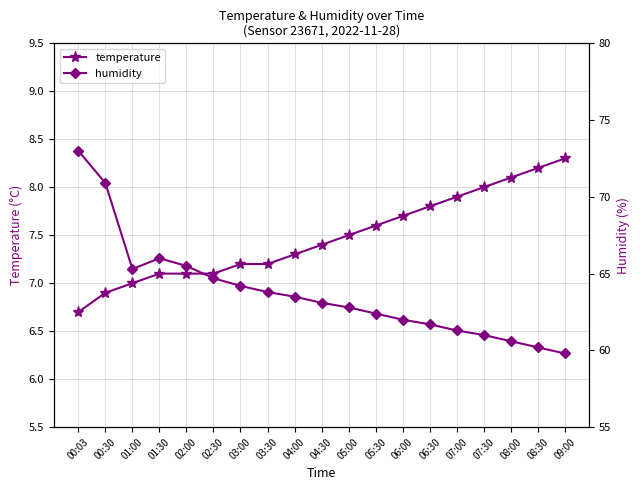

Does the chart have visible grid lines?

Yes